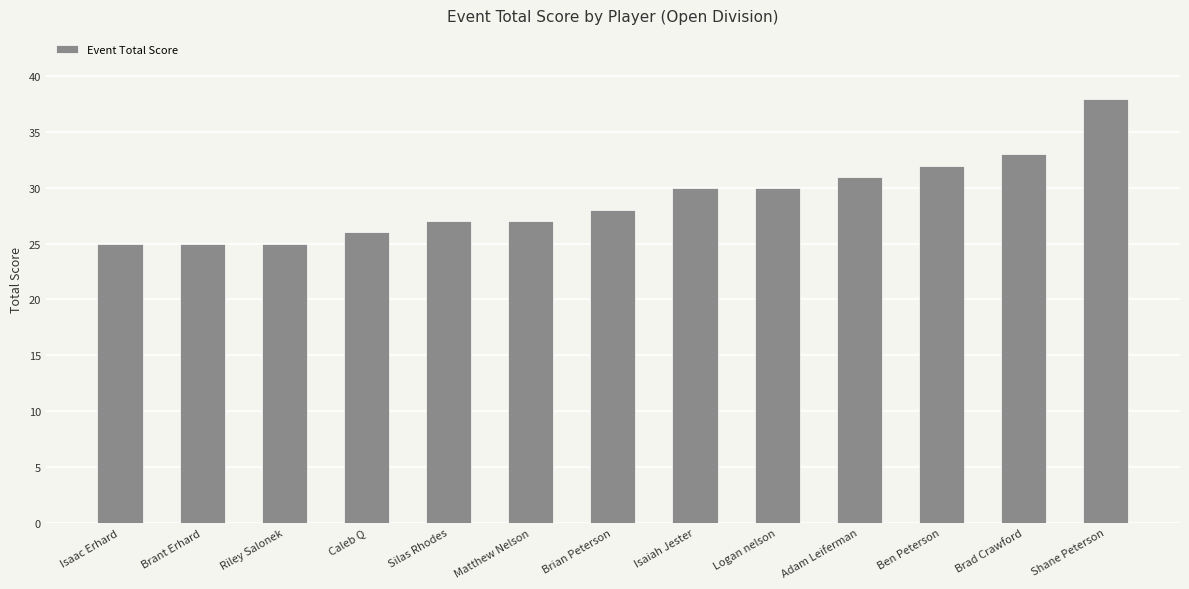

Count the number of categories in the chart.

13